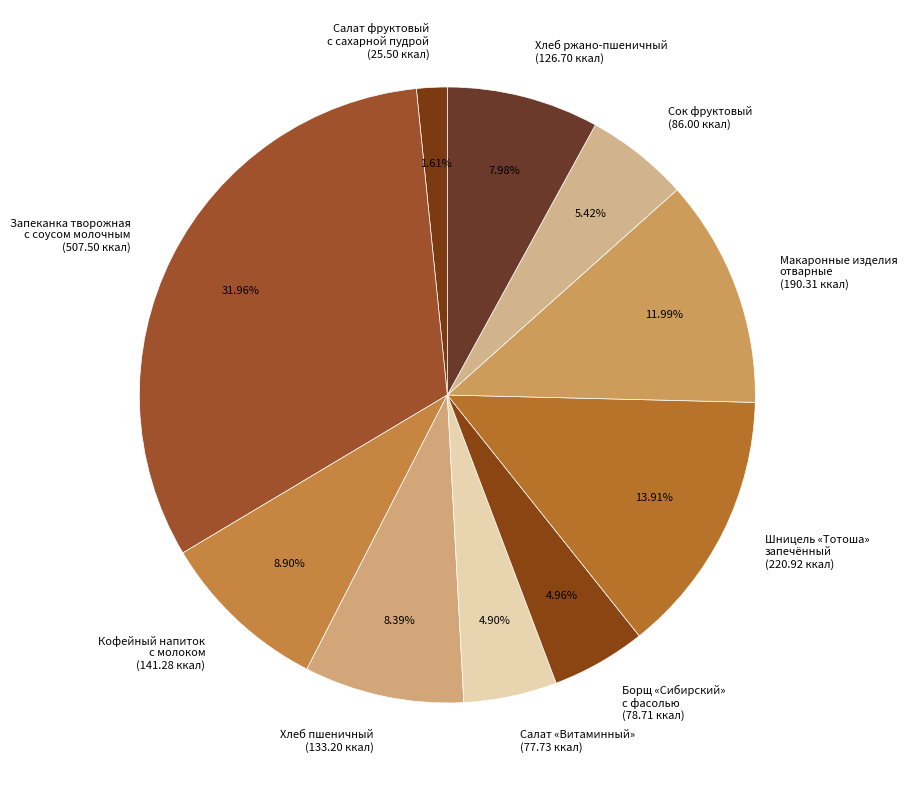

Is the sum of Макаронные изделия отварные (190.31 ккал) and Запеканка творожная с соусом молочным (507.50 ккал) greater than half?

No